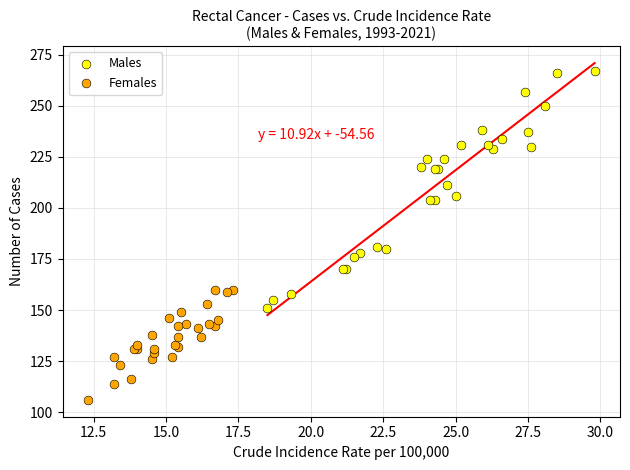

What are all the series names shown in the legend?

Males, Females